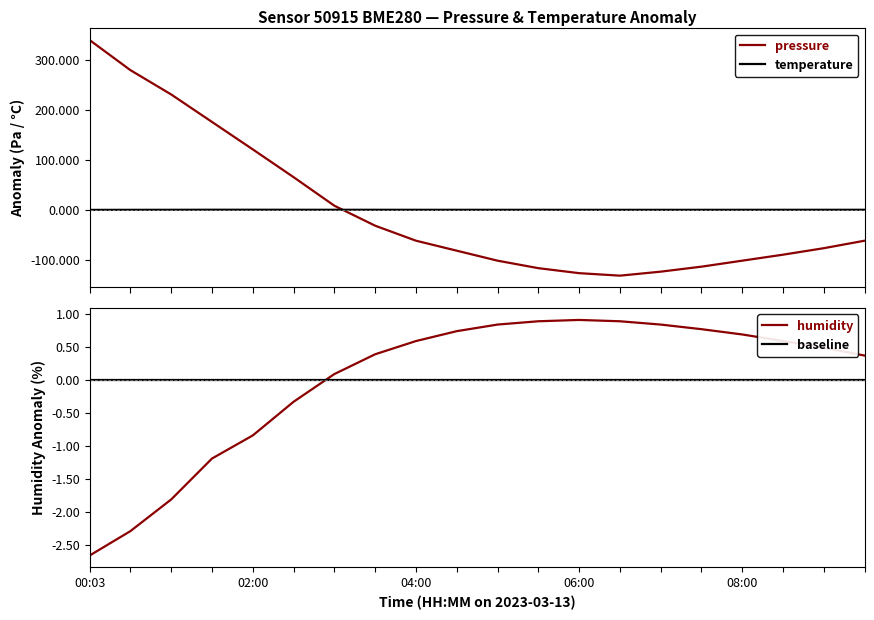

Which series ends up on top after the final intersection of temperature and pressure?

temperature